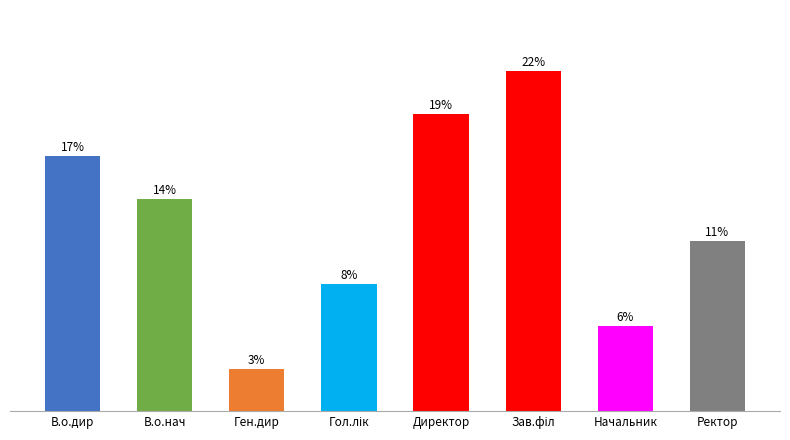

Approximately how many times larger is the value at В.о.дир compared to Ген.дир?

6.0